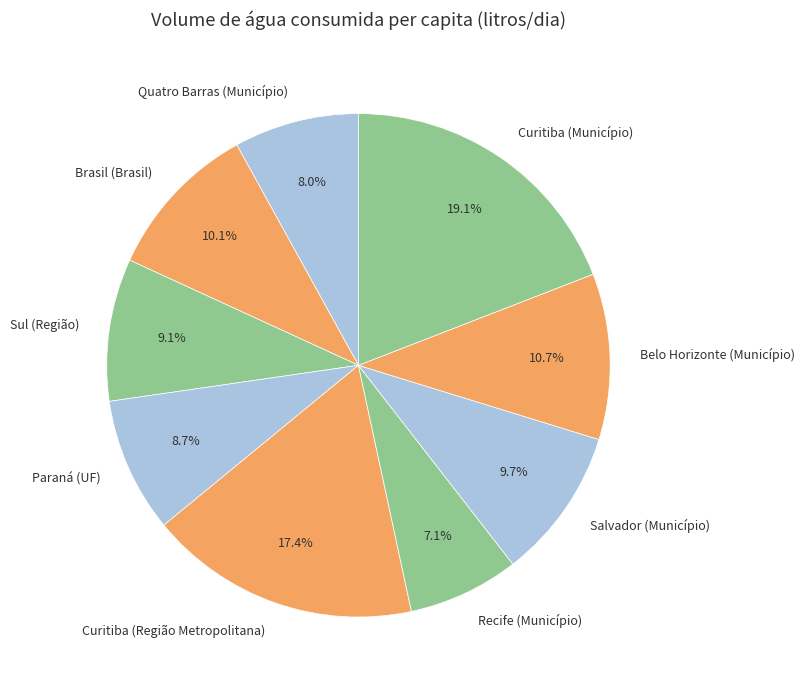

Is Brasil (Brasil) the majority of the pie?

No